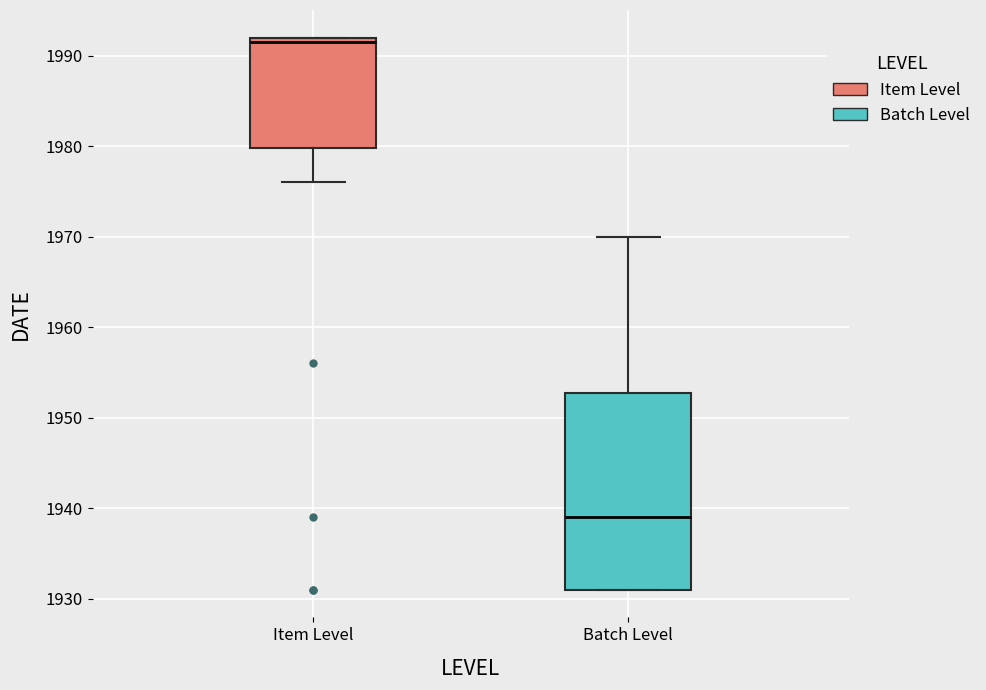

Which box's median line is the highest?

Item Level